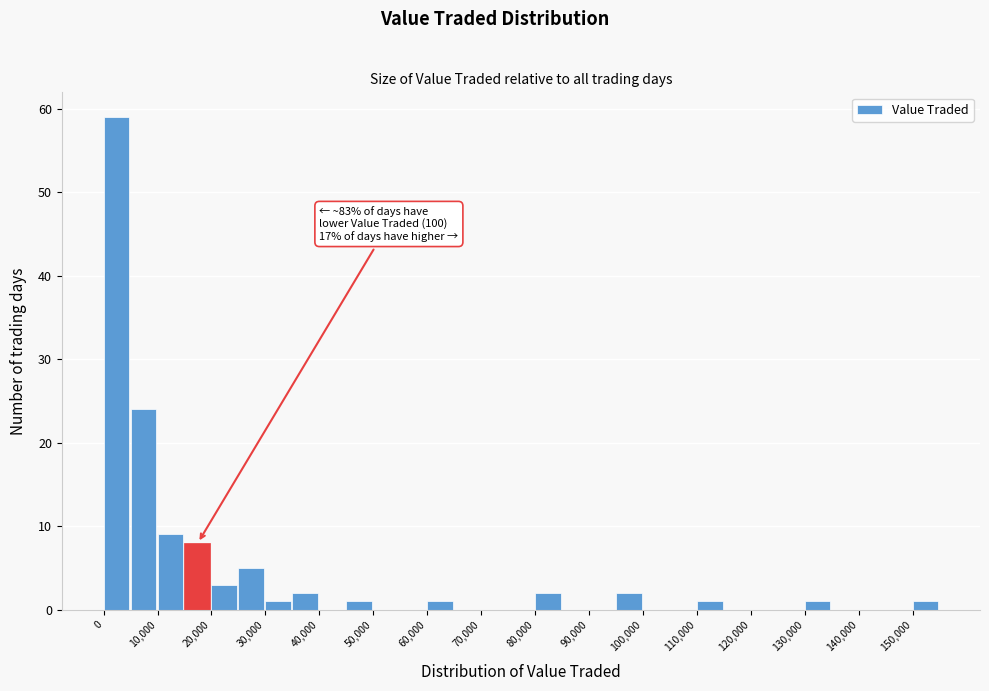

Which range on the x-axis has the tallest bar?

0 to 5000